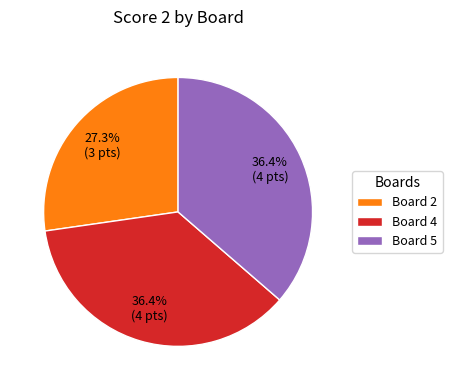

How much of the chart is everything except Board 4?

63.6%